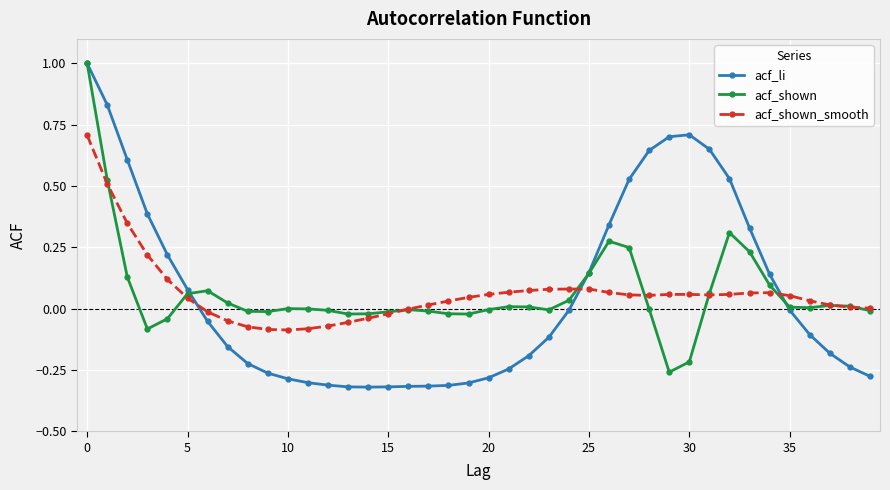

What is the greatest value displayed?

1.0